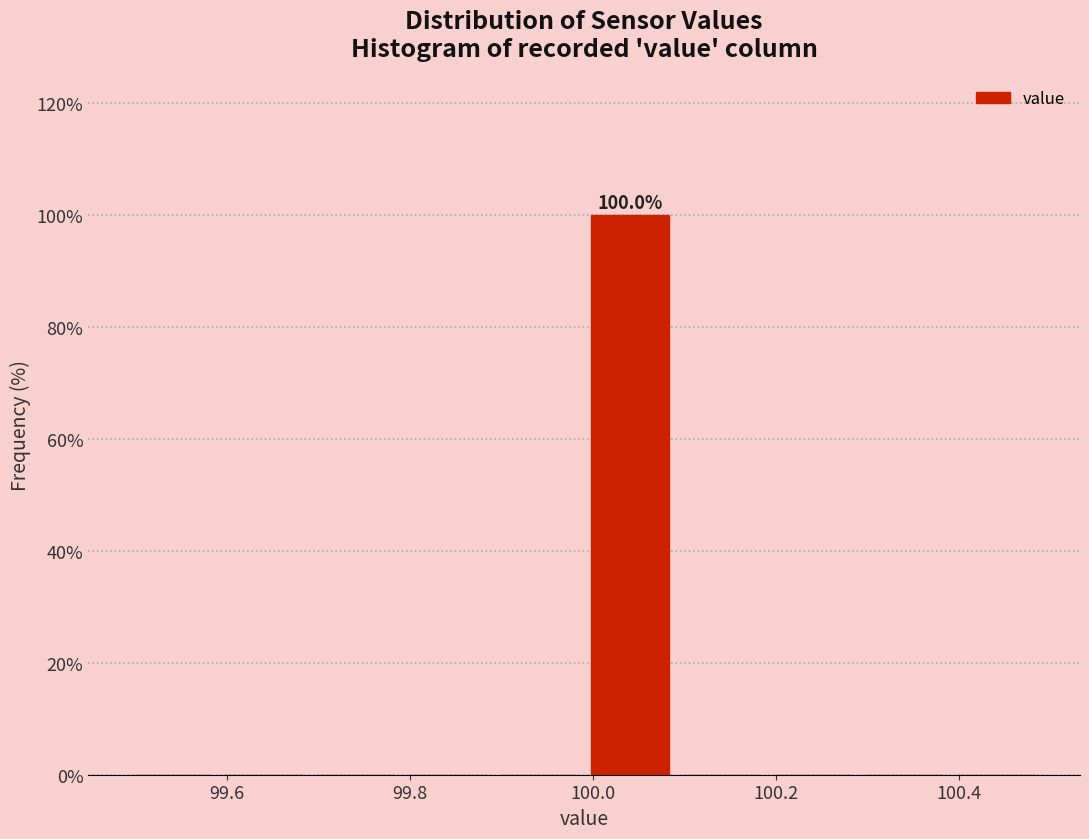

Which range on the x-axis has the tallest bar?

99.99 to 100.09